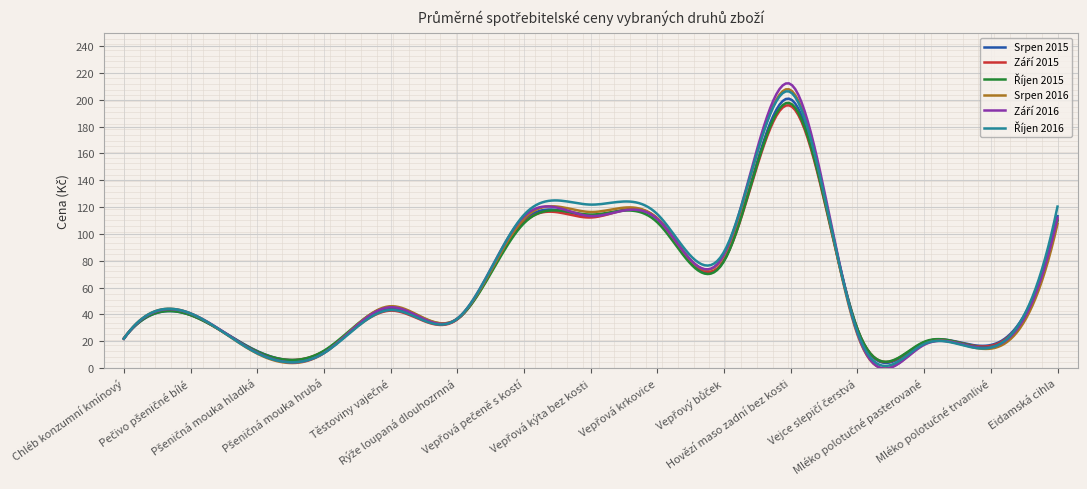

What is the maximum value shown in the chart?

212.3